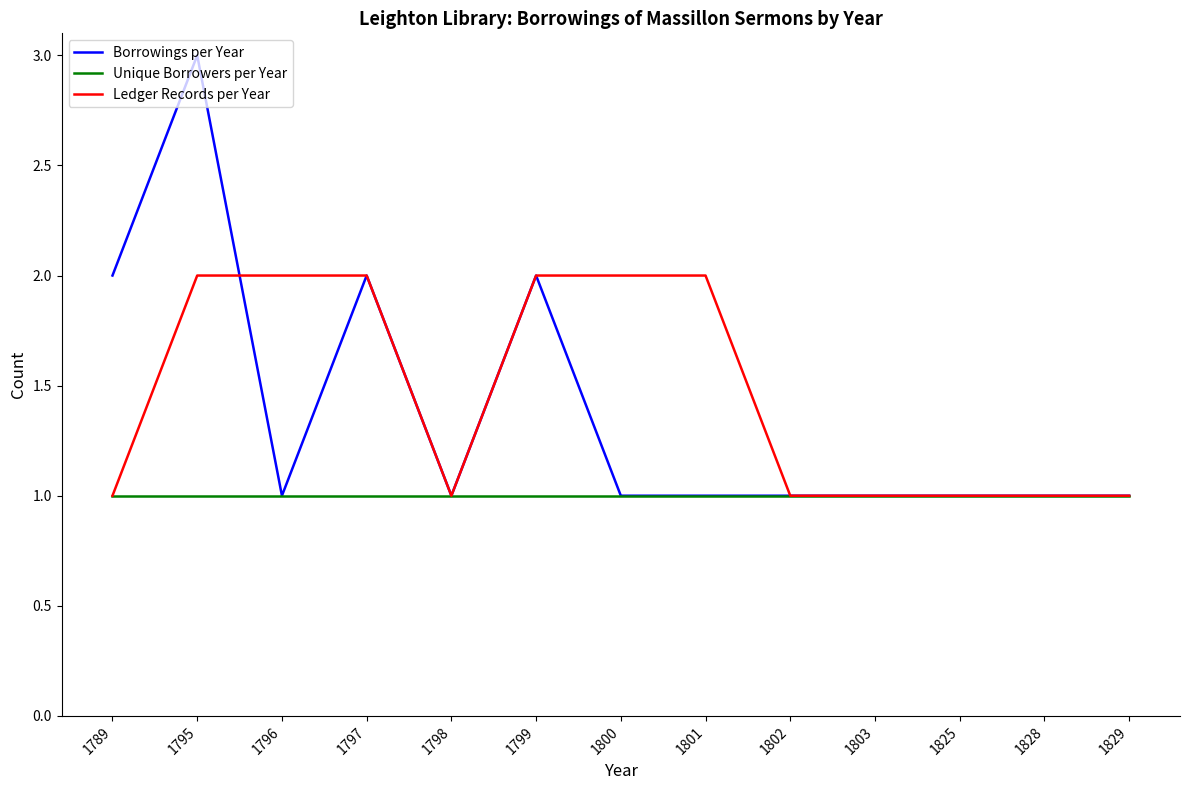

Rank the series by their maximum value, from lowest to highest.

Unique Borrowers per Year, Ledger Records per Year, Borrowings per Year